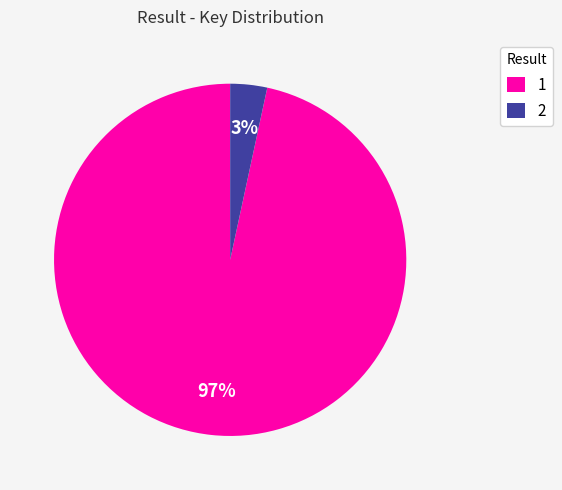

Is the sum of 2 and 1 greater than half?

Yes